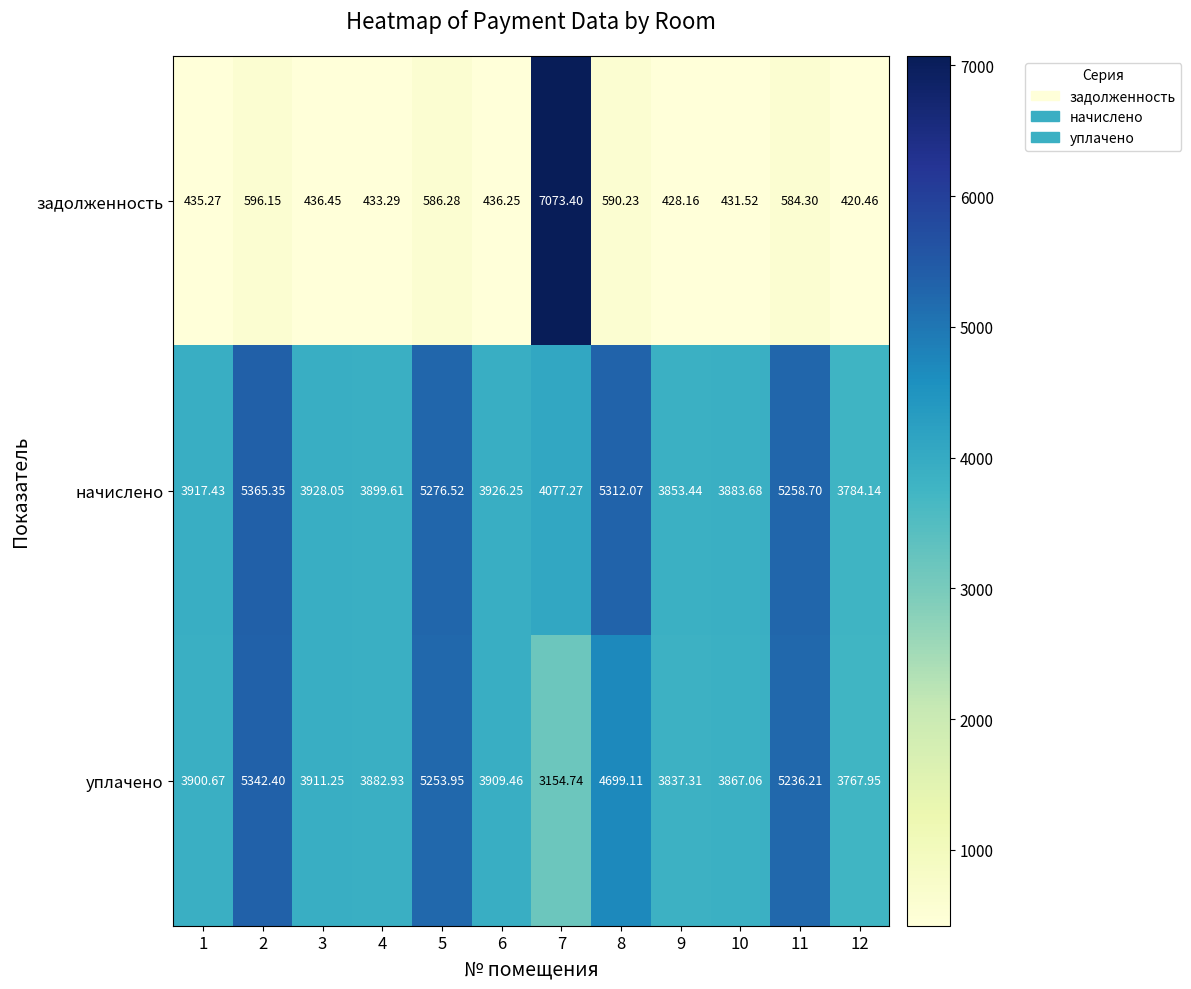

What is the maximum value shown in the chart?

7073.4